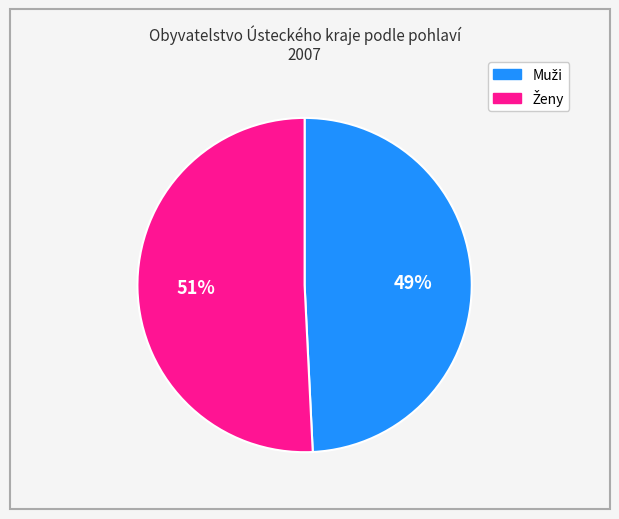

Is there a majority slice in this chart?

Yes